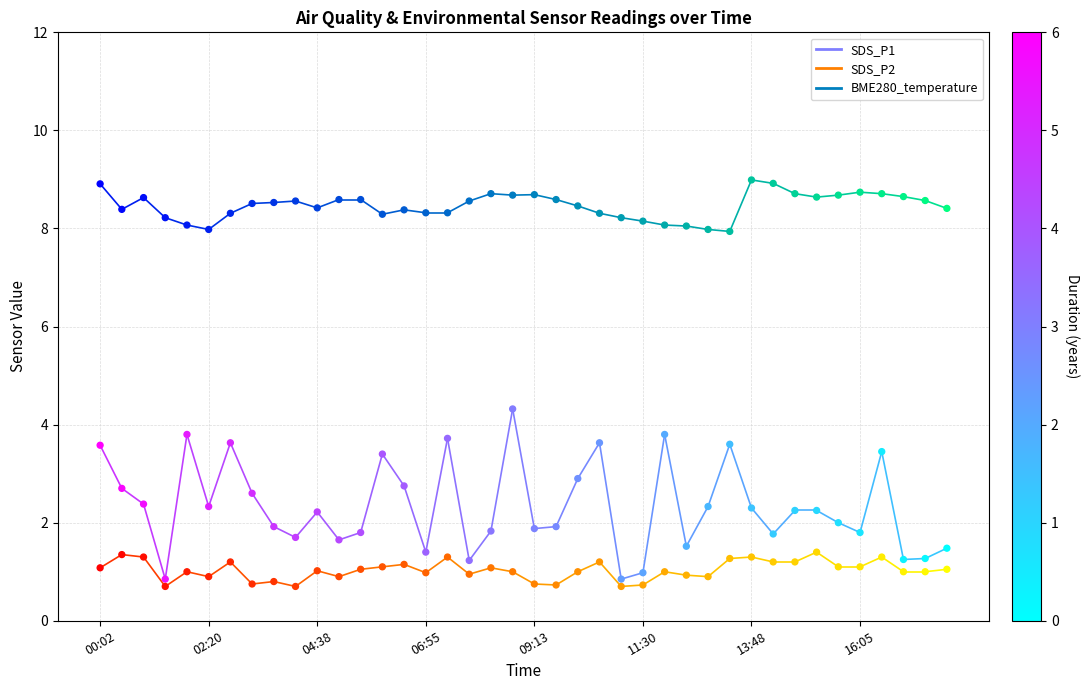

Across all data points, what is the range of Y values (max minus min)?

8.3